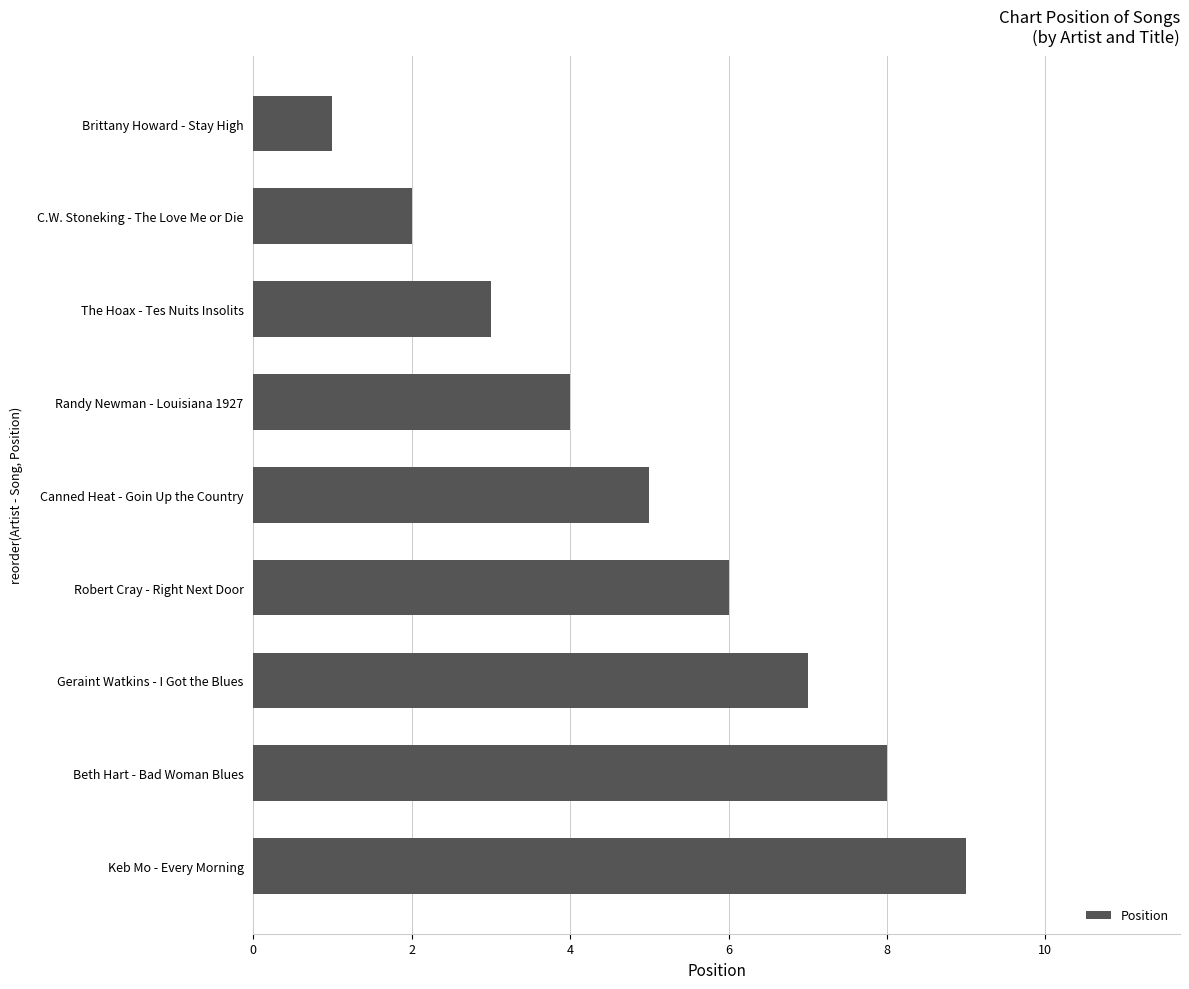

What is the difference between the second highest and second lowest values?

6